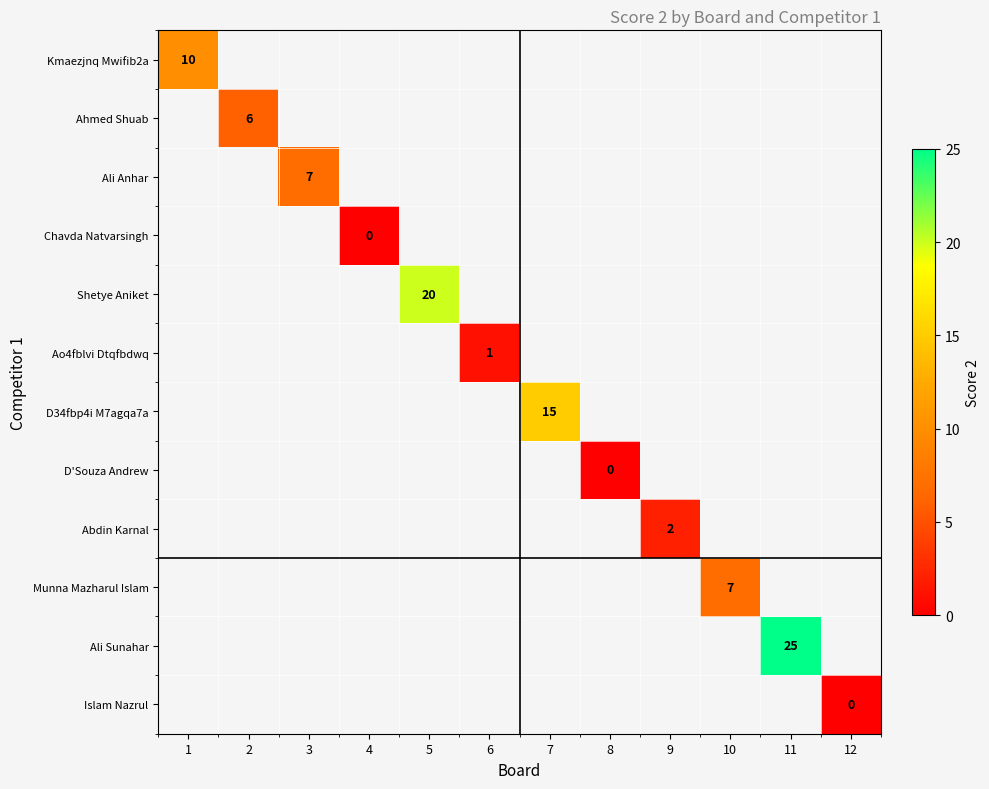

The Ahmed Shuab series shows 6 at 2. True or false?

True